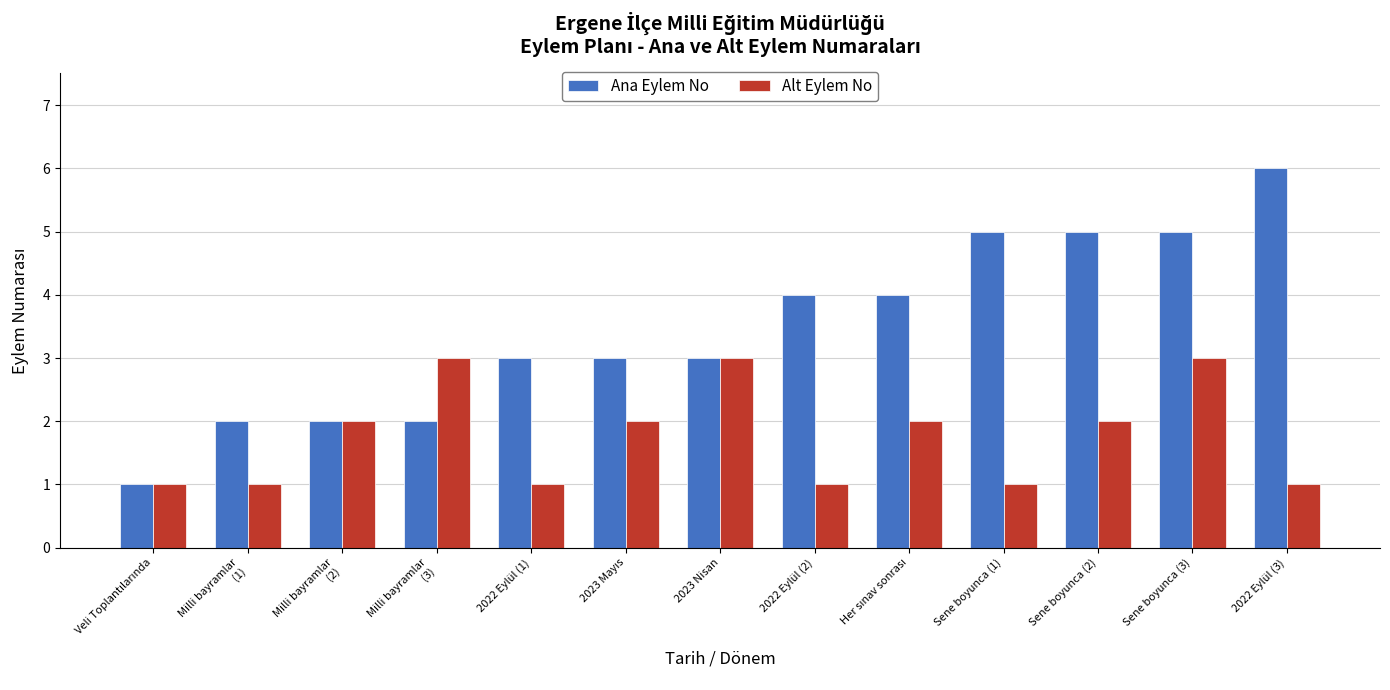

What is the minimum value shown in the chart?

1